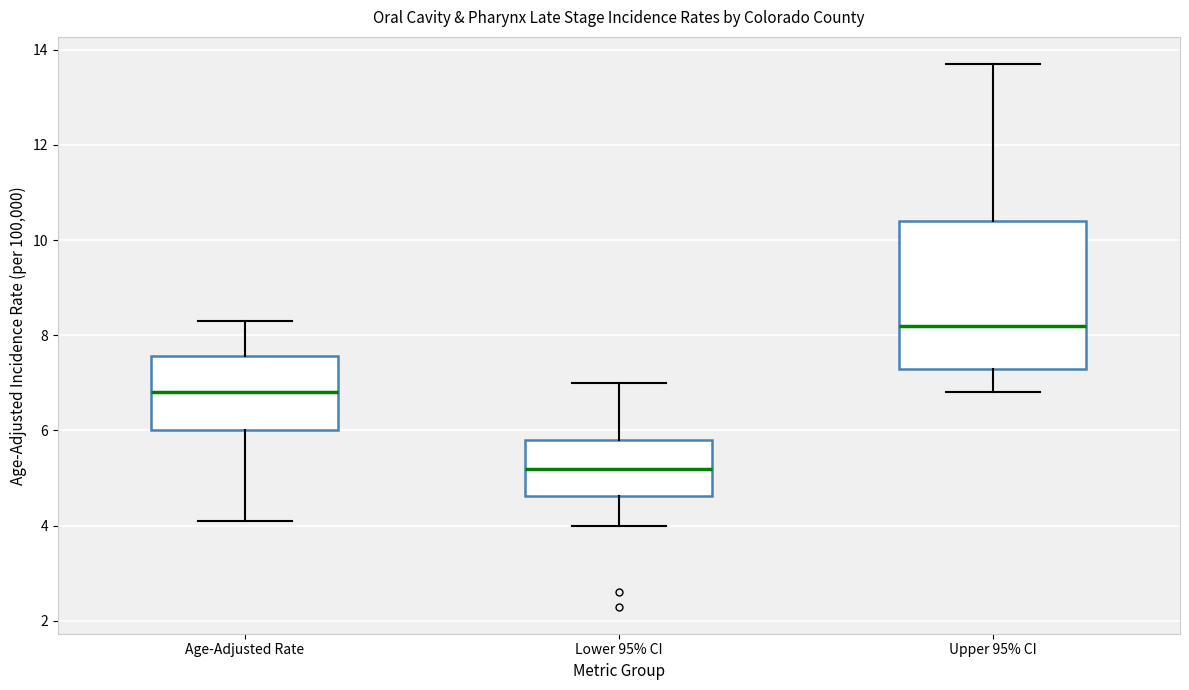

Which box is the tallest, from its lower edge to its upper edge?

Upper 95% CI